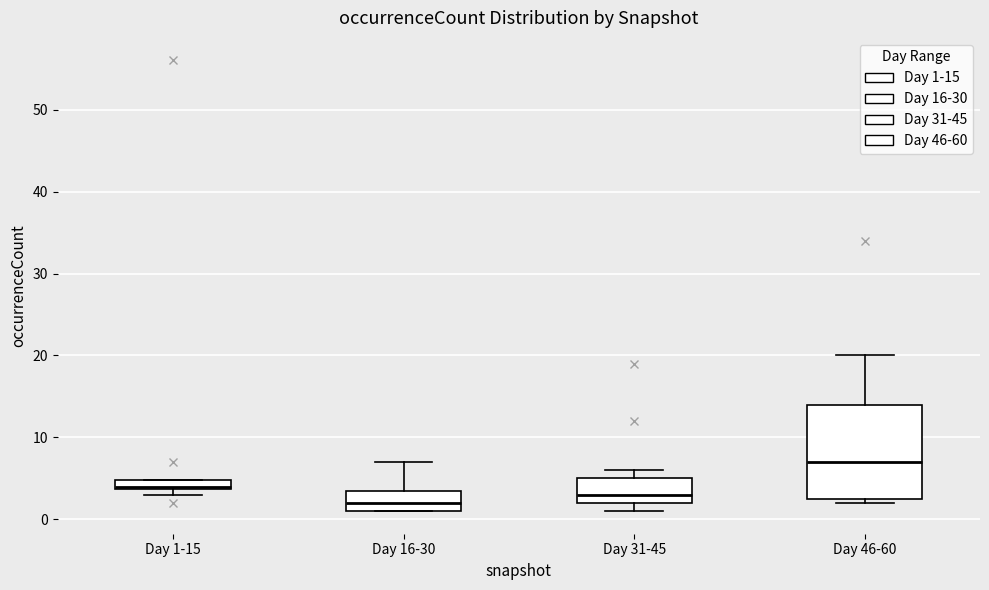

Which box's median line is the highest?

Day 46-60